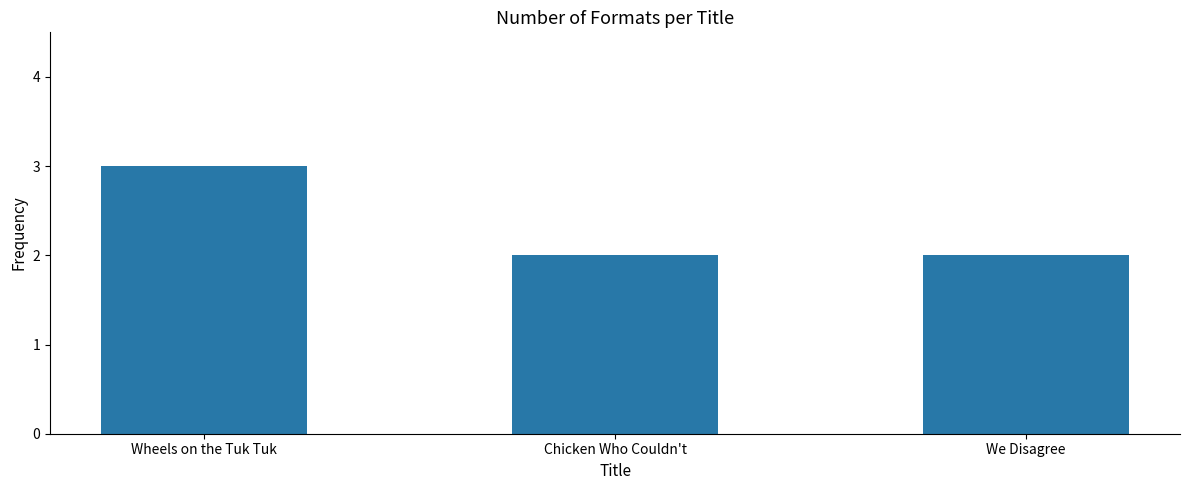

What is the sum of all values?

7